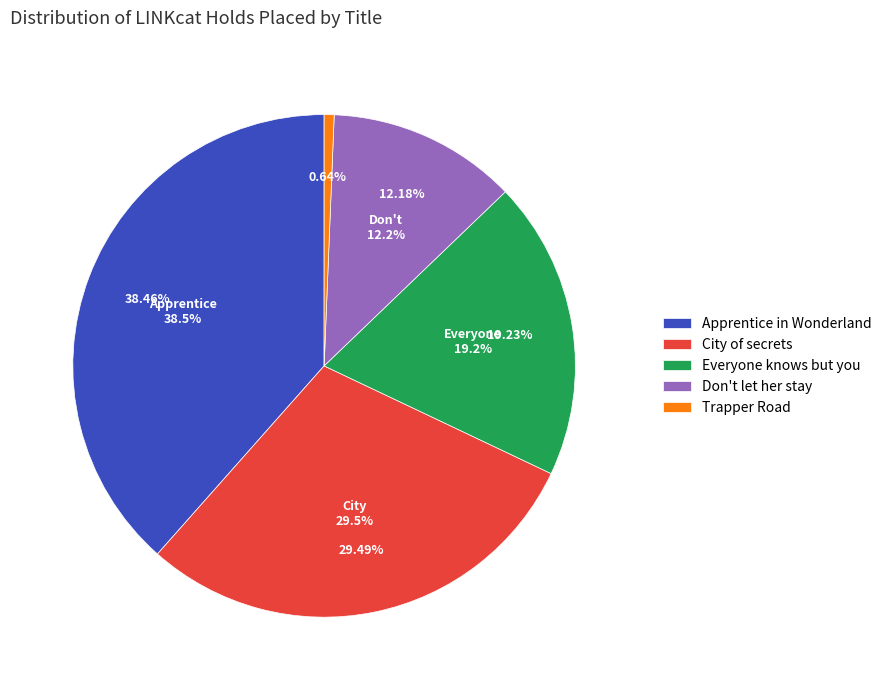

Rank the categories by value from lowest to highest.

Trapper Road, Don't let her stay, Everyone knows but you, City of secrets, Apprentice in Wonderland